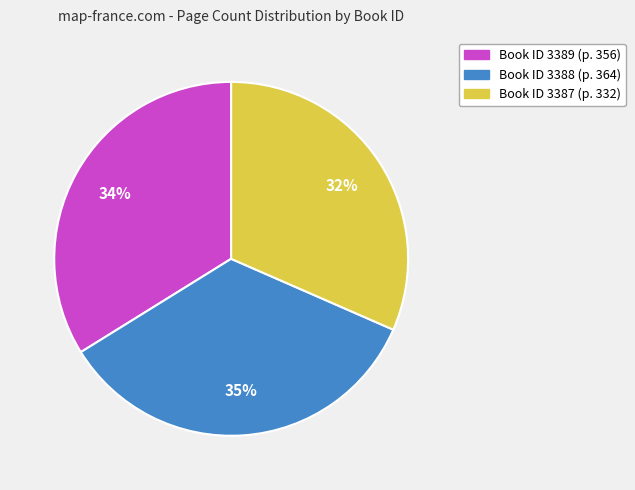

Is there a majority slice in this chart?

No